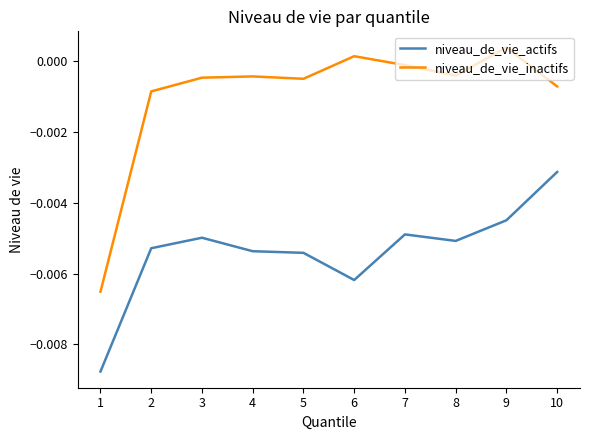

How many values in the niveau_de_vie_inactifs series exceed 0?

2